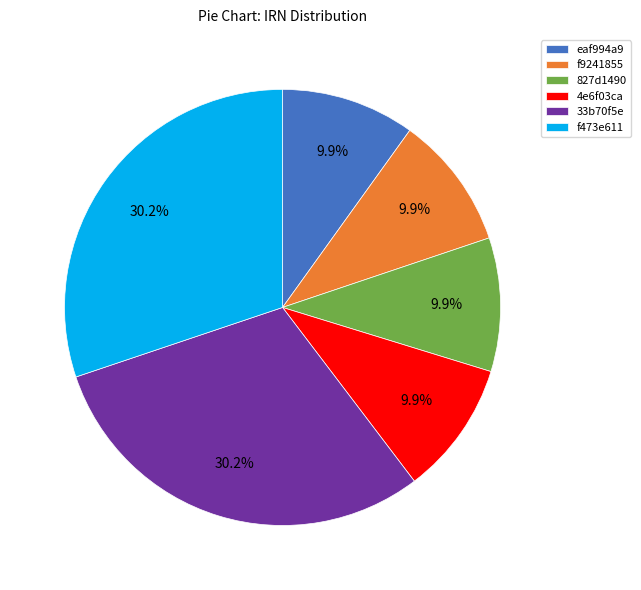

Approximately how many times larger is the value at eaf994a9 compared to f9241855?

1.0